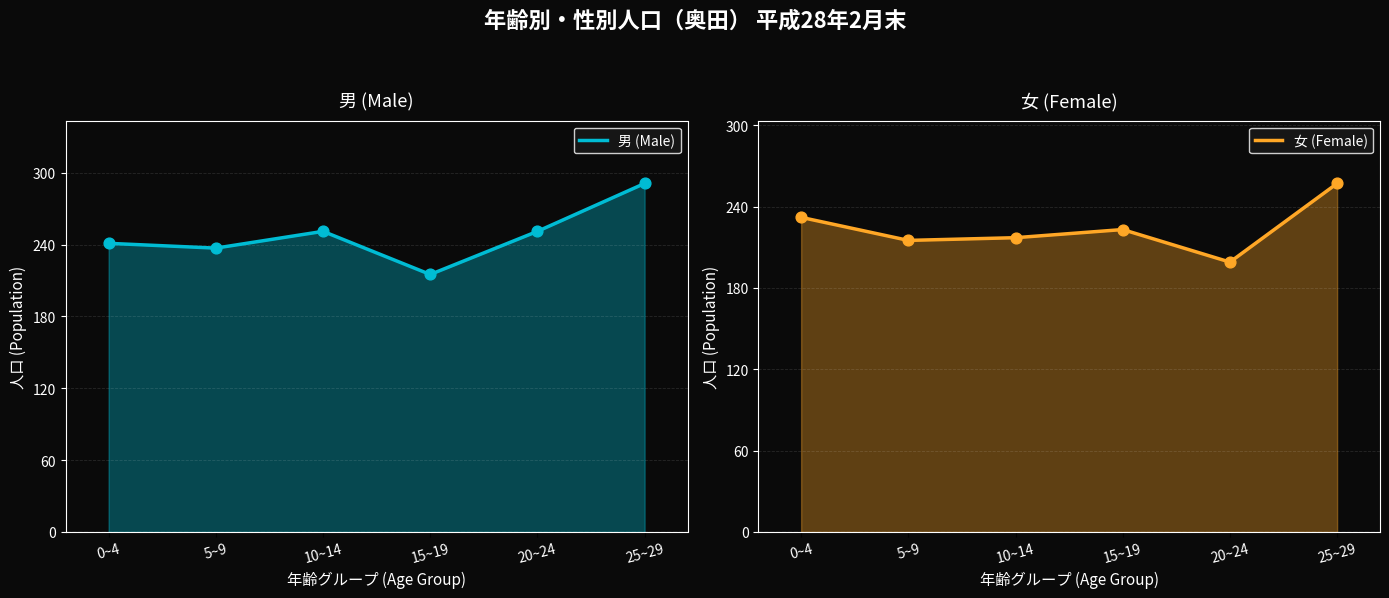

Is the value of 男 (Male) at 15~19 greater than the value of 女 (Female) at 10~14?

No